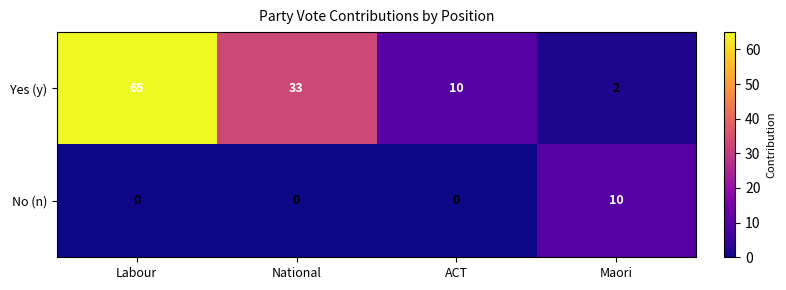

What is the total value across all series at National?

33